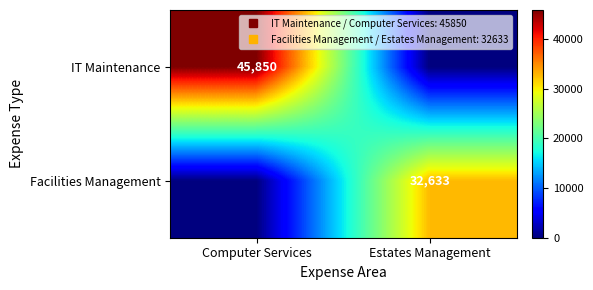

At how many categories does at least one series exceed 4795?

2